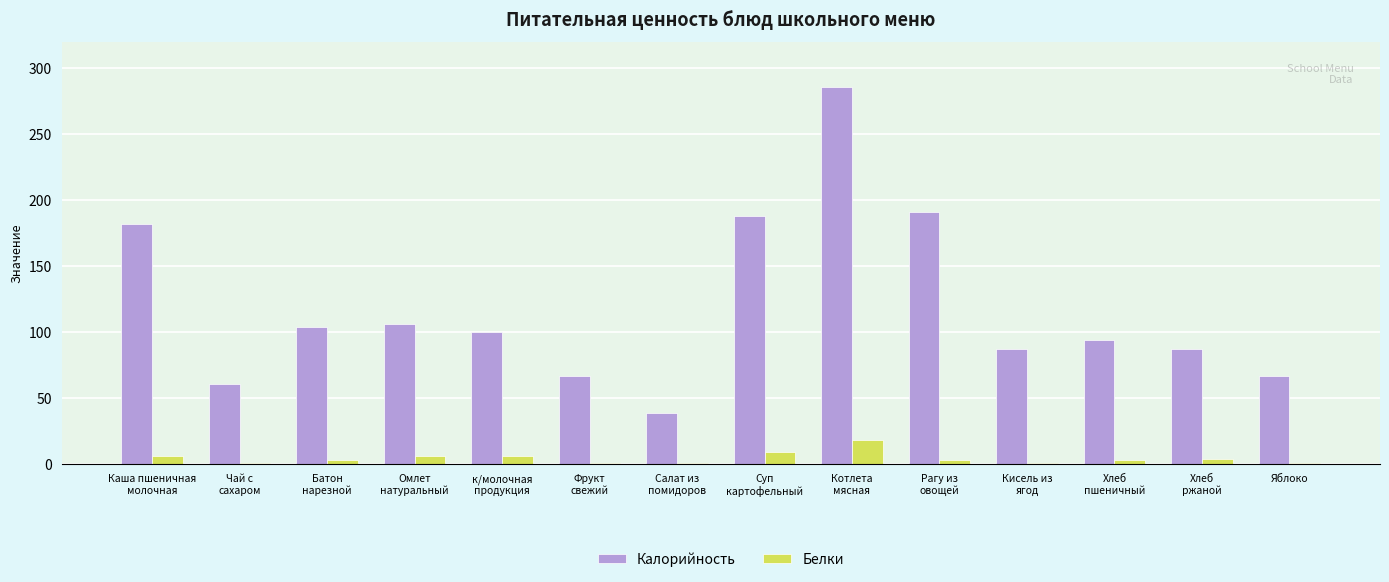

At which category does the chart reach its peak across all series?

Котлета
мясная